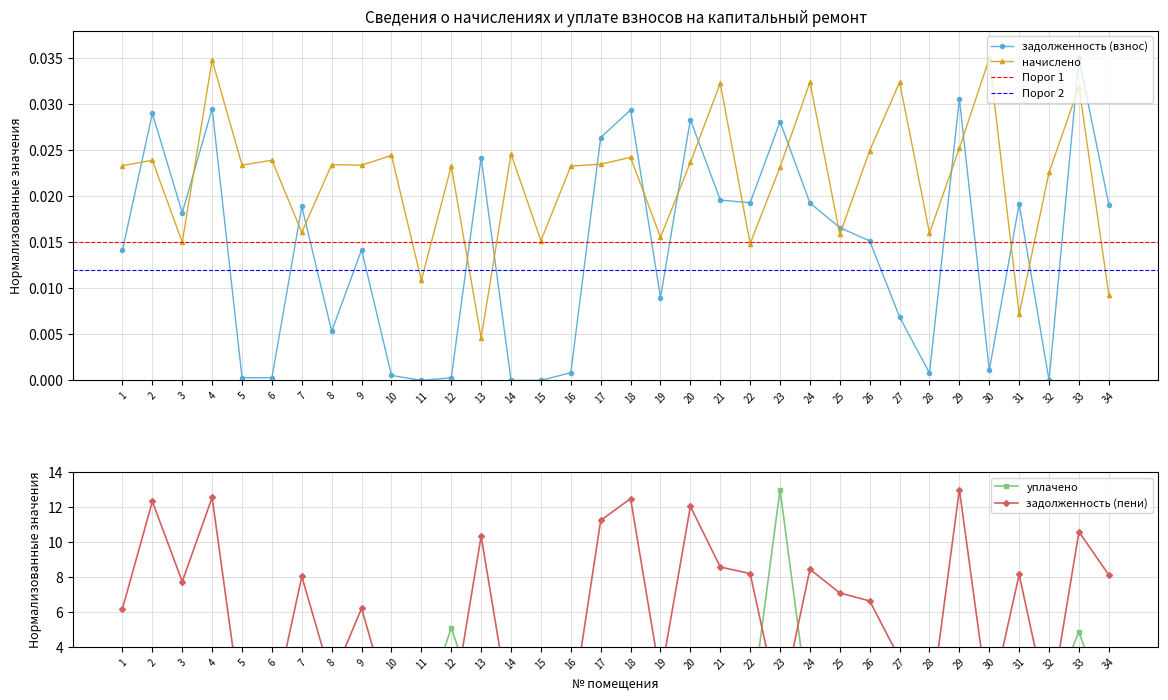

How many categories are shown in the chart?

34